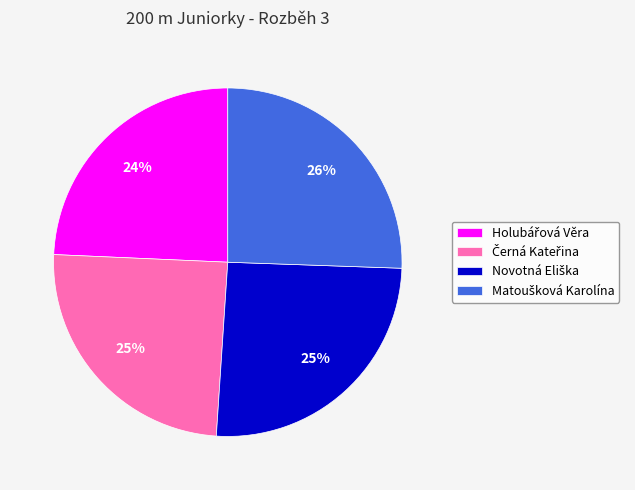

To the nearest percent, what is the average slice percentage?

25%